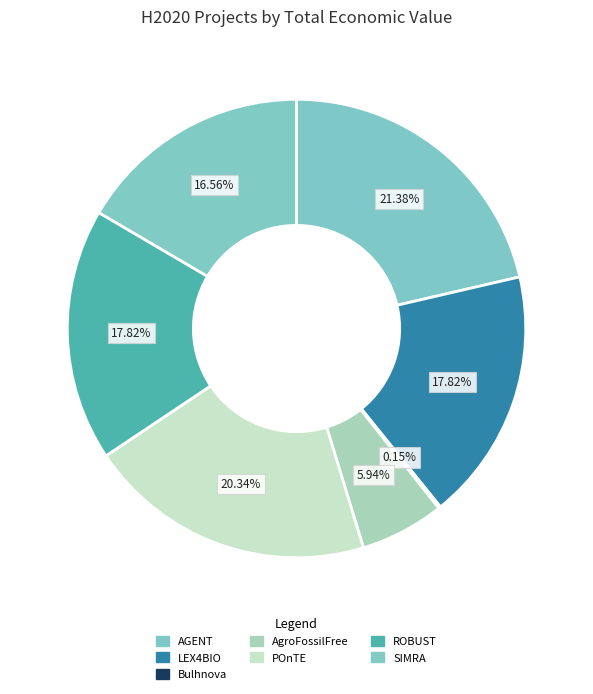

To the nearest percent, what is the difference between the ROBUST and Bulhnova slice percentages?

18%